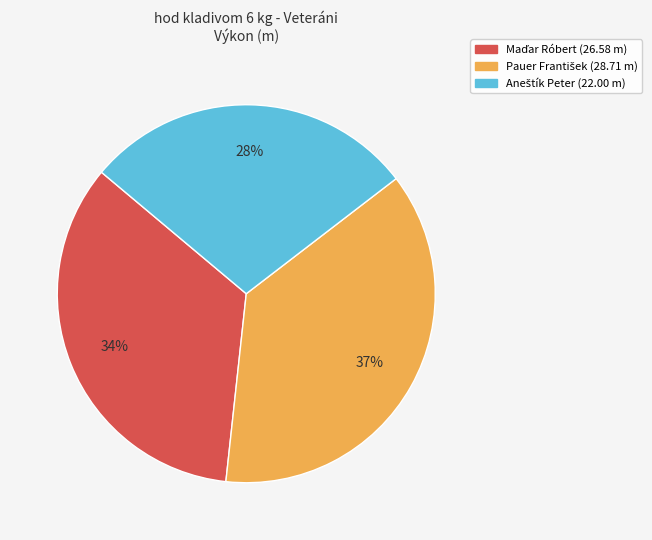

Does any single category account for the majority?

No